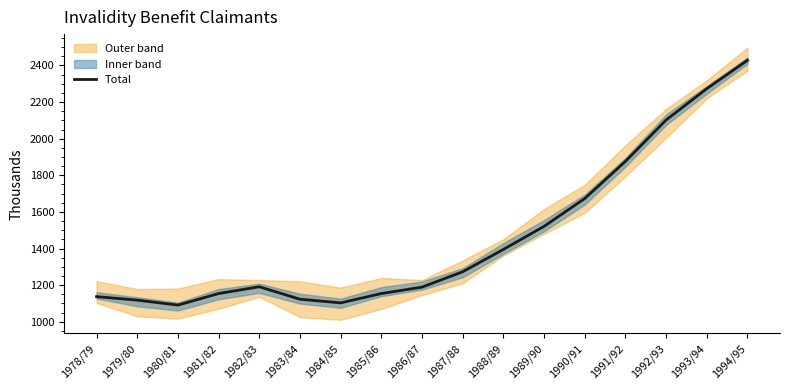

Is it true that the value at 1978/79 is 1137?

True